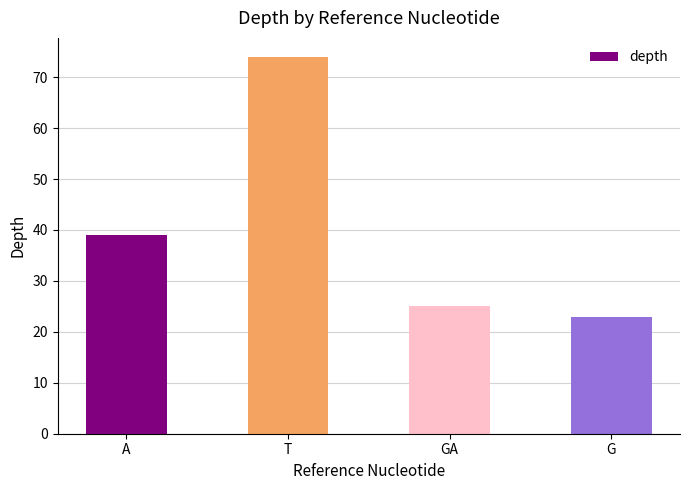

What is the approximate value at T, to the nearest 10?

70